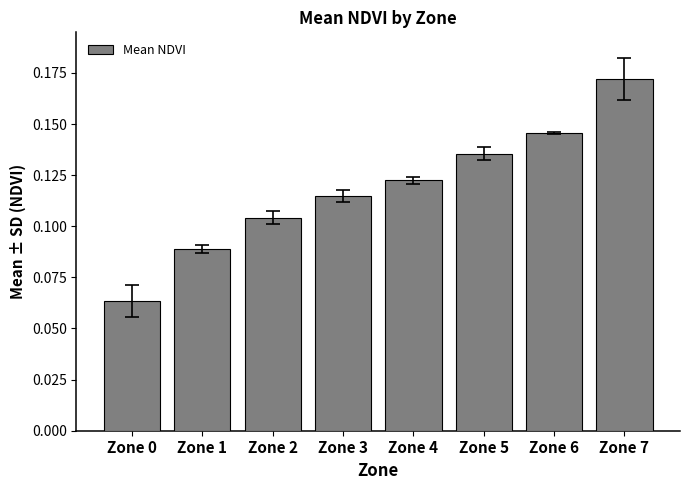

Are the bars horizontal?

No